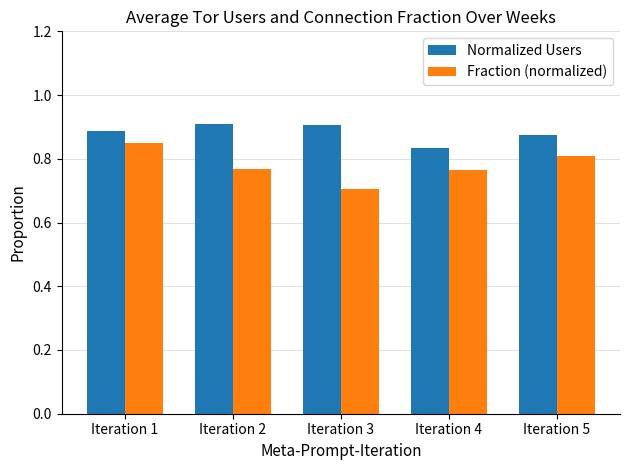

Is it true that Fraction (normalized) equals 0.2 at Iteration 3?

False